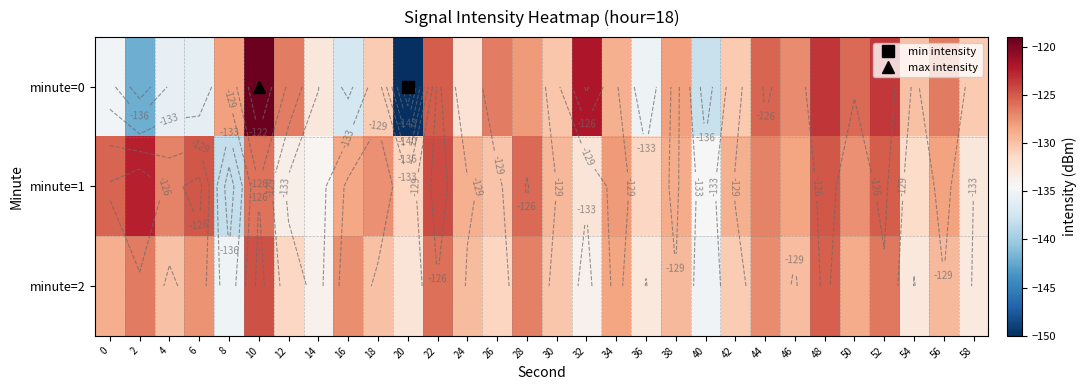

At which category is the sum across all series the highest?

10